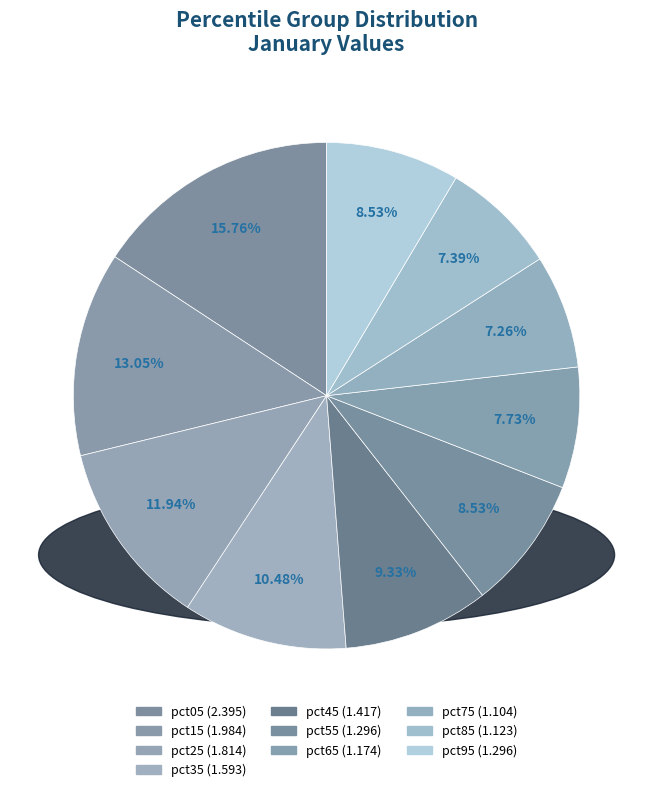

To the nearest percent, what is the combined percentage of pct45 and pct85?

17%